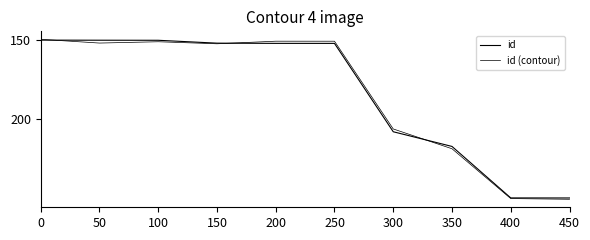

How many lines are shown in the chart?

2